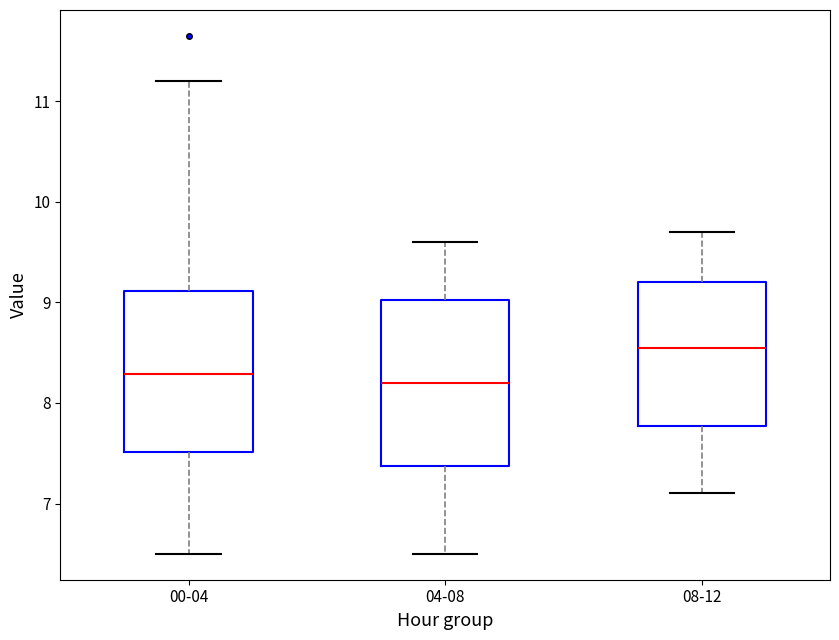

Reading left to right, read every box against the y-axis: the position of its median line, the range the box covers, and the ends of its whiskers. The values are not printed on the chart, so give them approximately, as read against the axis.

00-04: median 8.3, box 7.5 to 9.1, whiskers 6.5 to 11.2
04-08: median 8.2, box 7.4 to 9.0, whiskers 6.5 to 9.6
08-12: median 8.6, box 7.8 to 9.2, whiskers 7.1 to 9.7